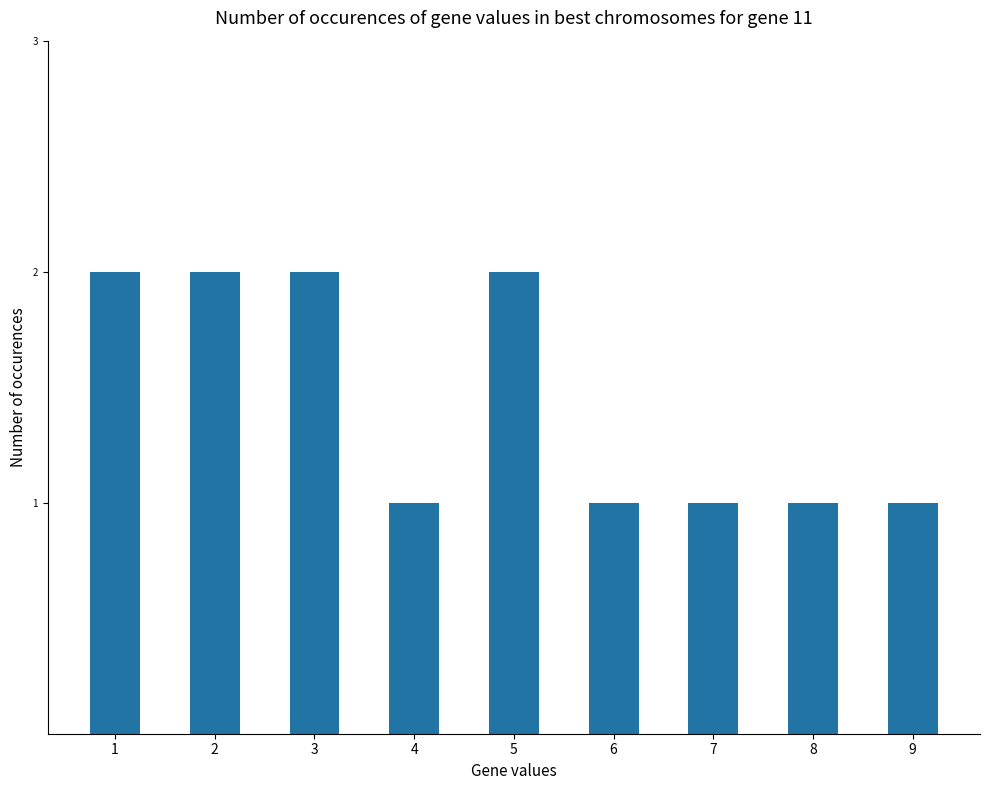

Approximately how many times larger is the value at 1 compared to 5?

1.0